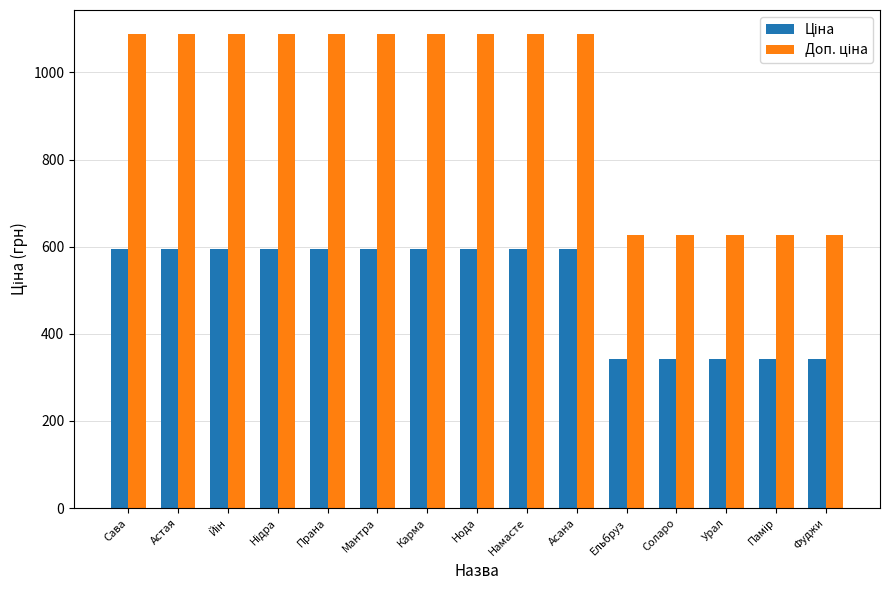

What is the total value across all series at Сава?

1682.6